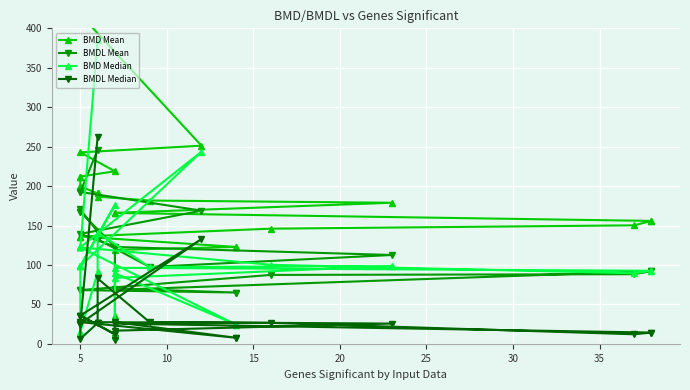

True or false: BMD Mean and BMDL Mean intersect in this chart.

False